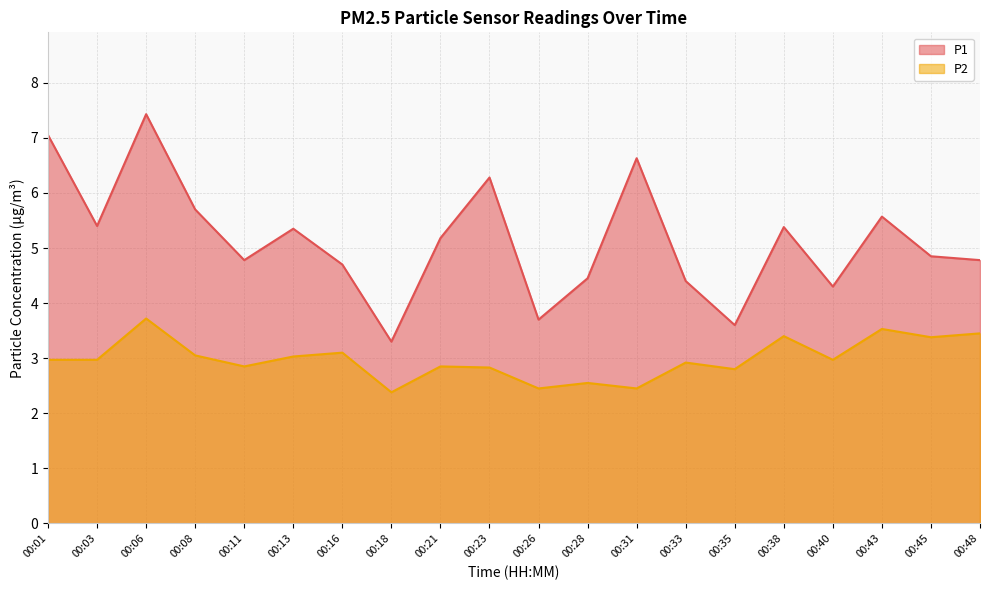

Which series has the widest spread of values?

P1